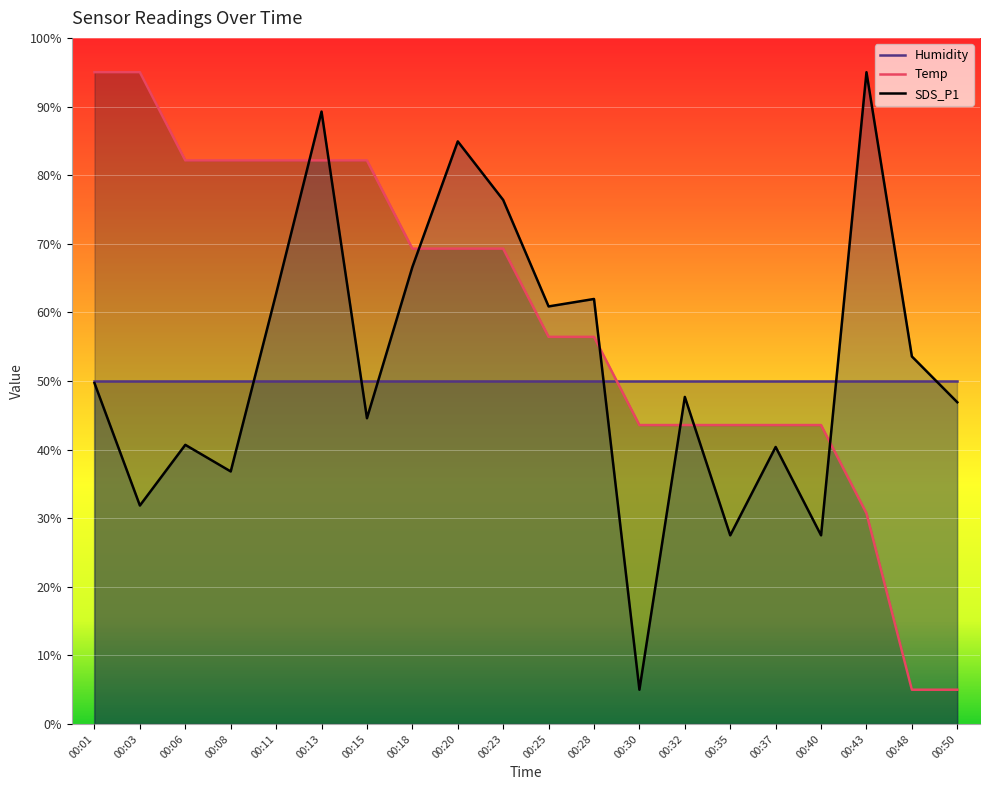

What is the greatest value displayed?

95.0